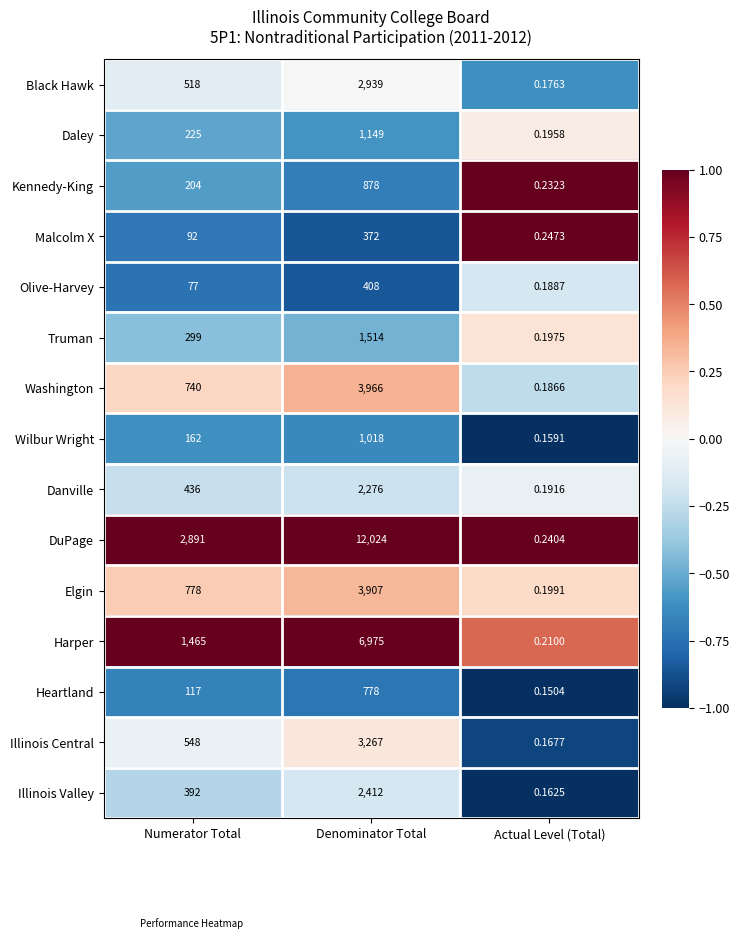

At which label does Black Hawk reach its minimum?

Actual Level (Total)